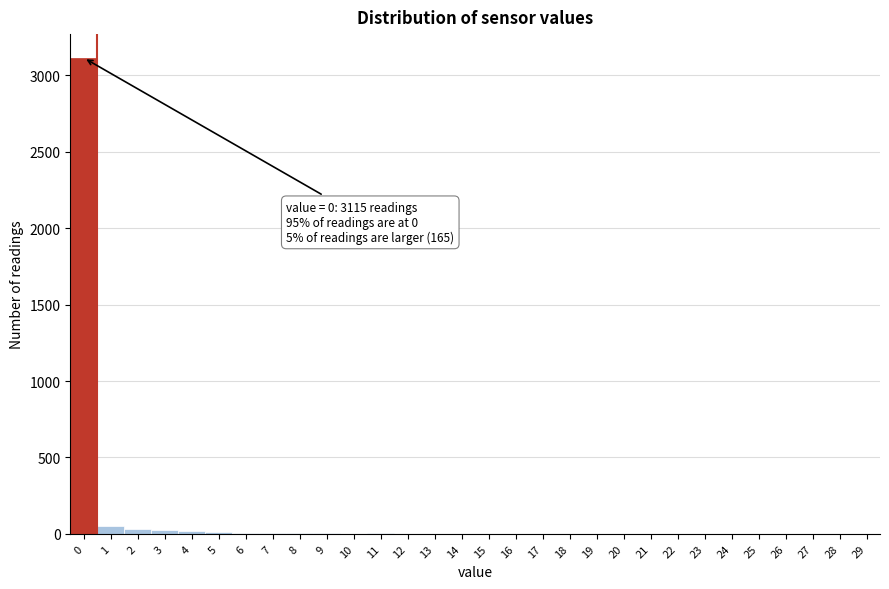

The value at 16 is 1274. True or false?

False